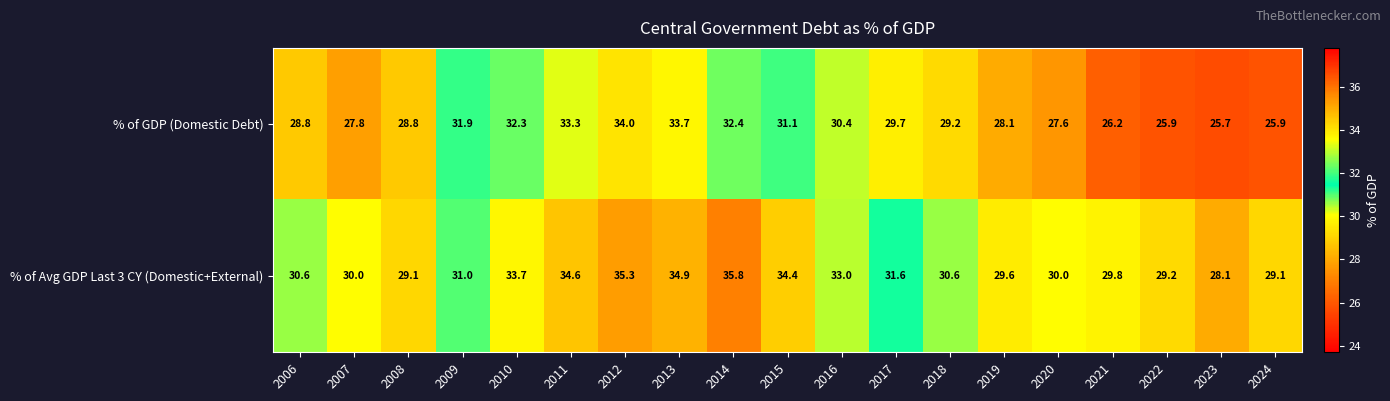

Between 2009 and 2014, which series saw the biggest shift?

% of Avg GDP Last 3 CY (Domestic+External)